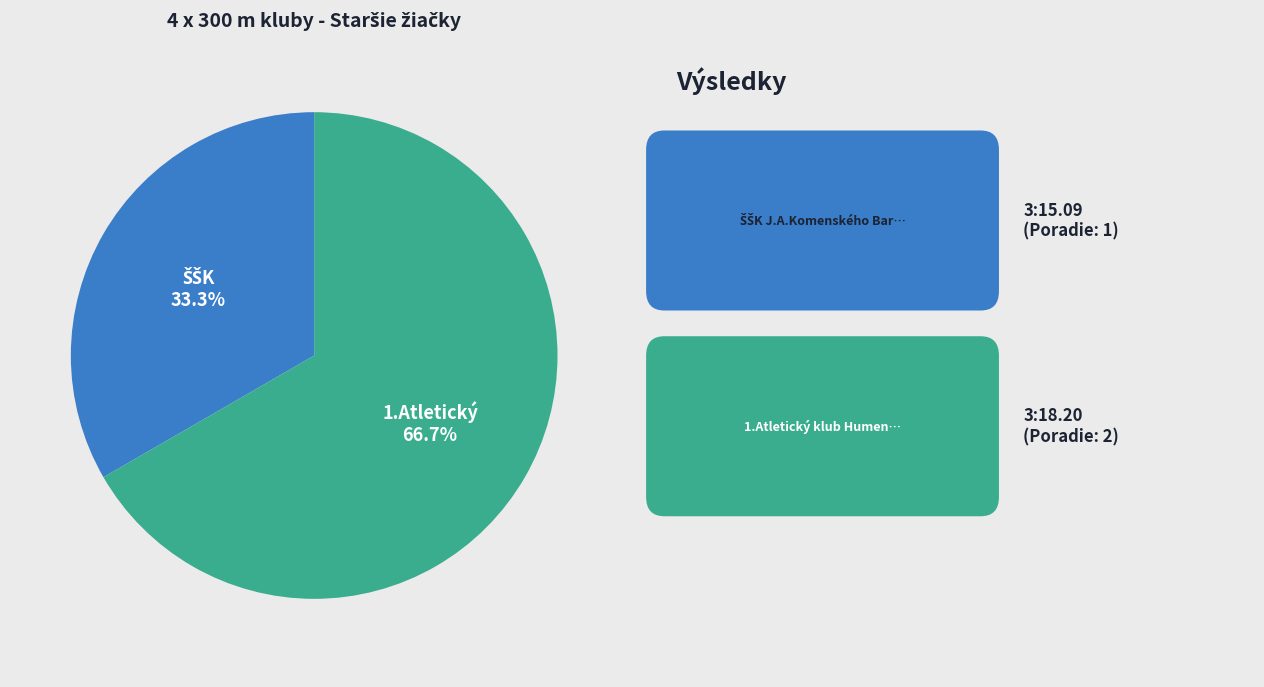

Does any single category account for the majority?

Yes